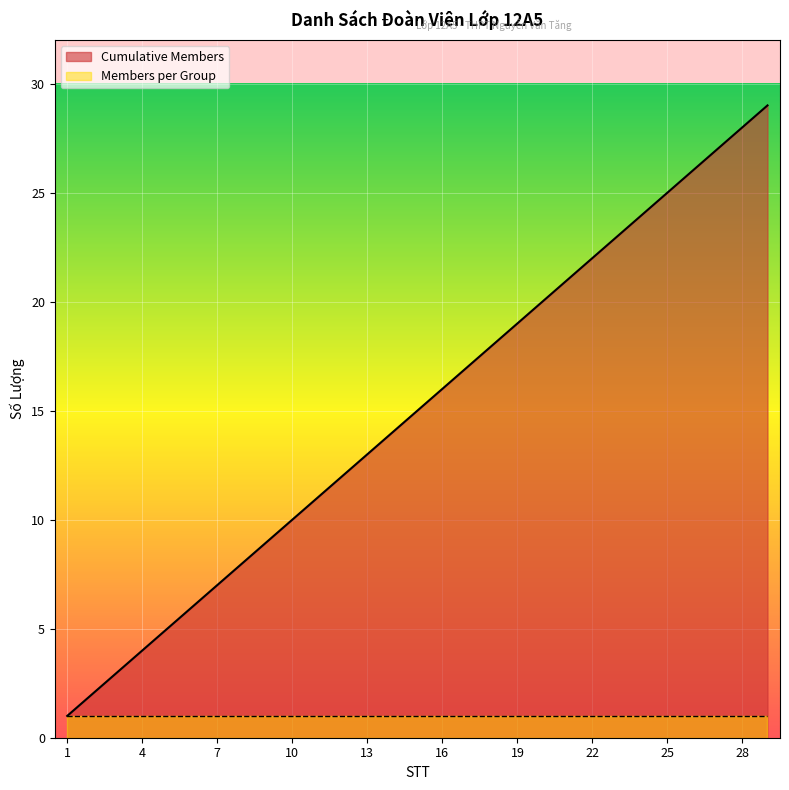

What is the value of the 28th point from the left?

28